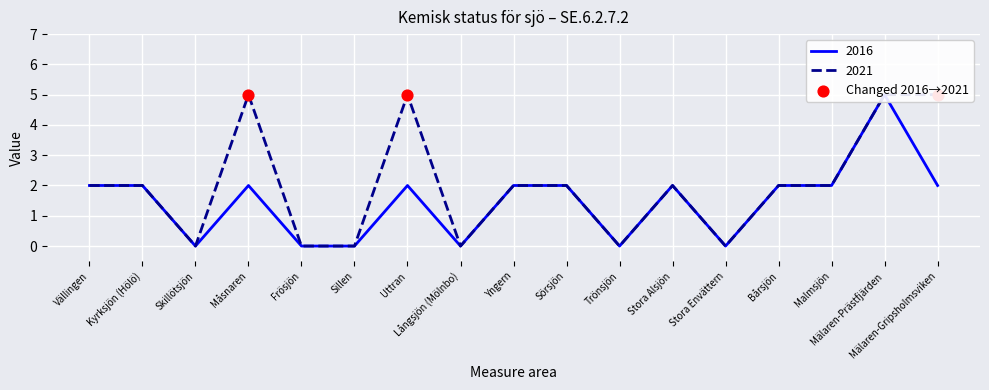

Which series has the largest Y range (max minus min)?

2016